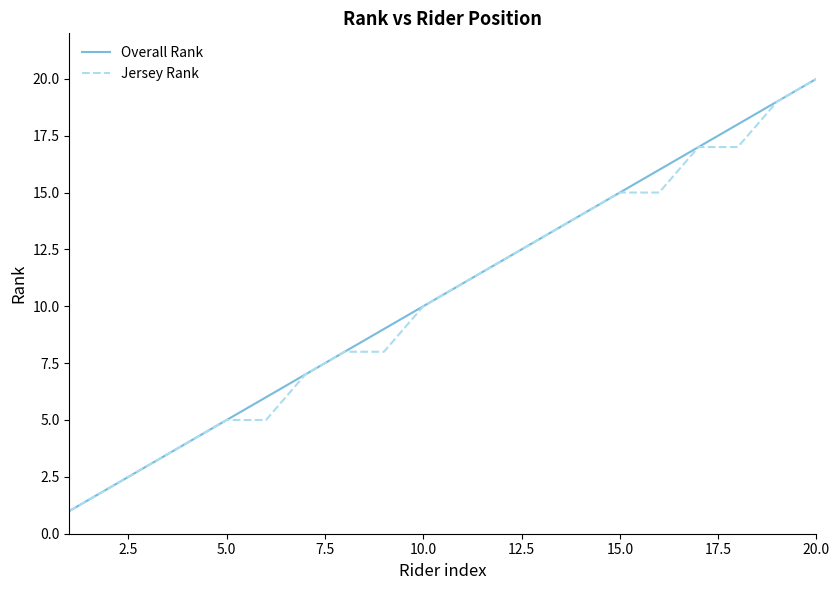

What is the maximum value for Overall Rank?

20